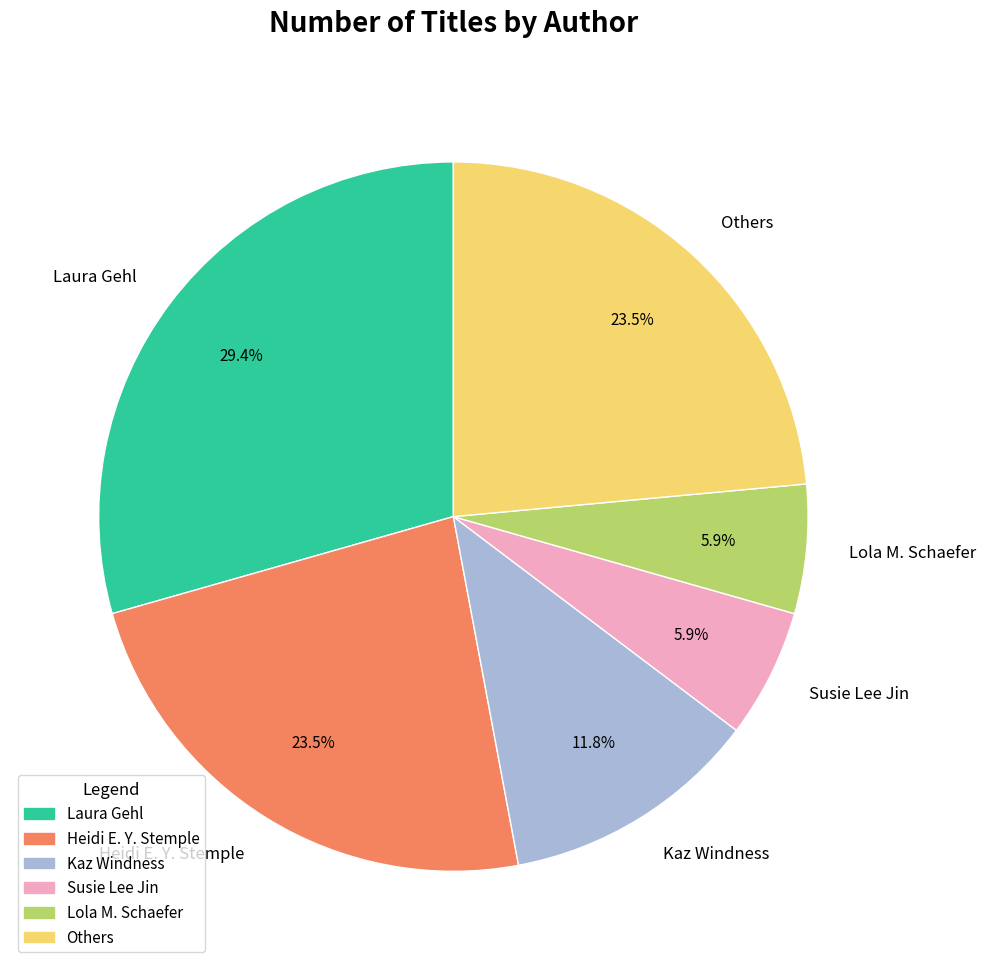

Does Heidi E. Y. Stemple account for over 50% of the chart?

No